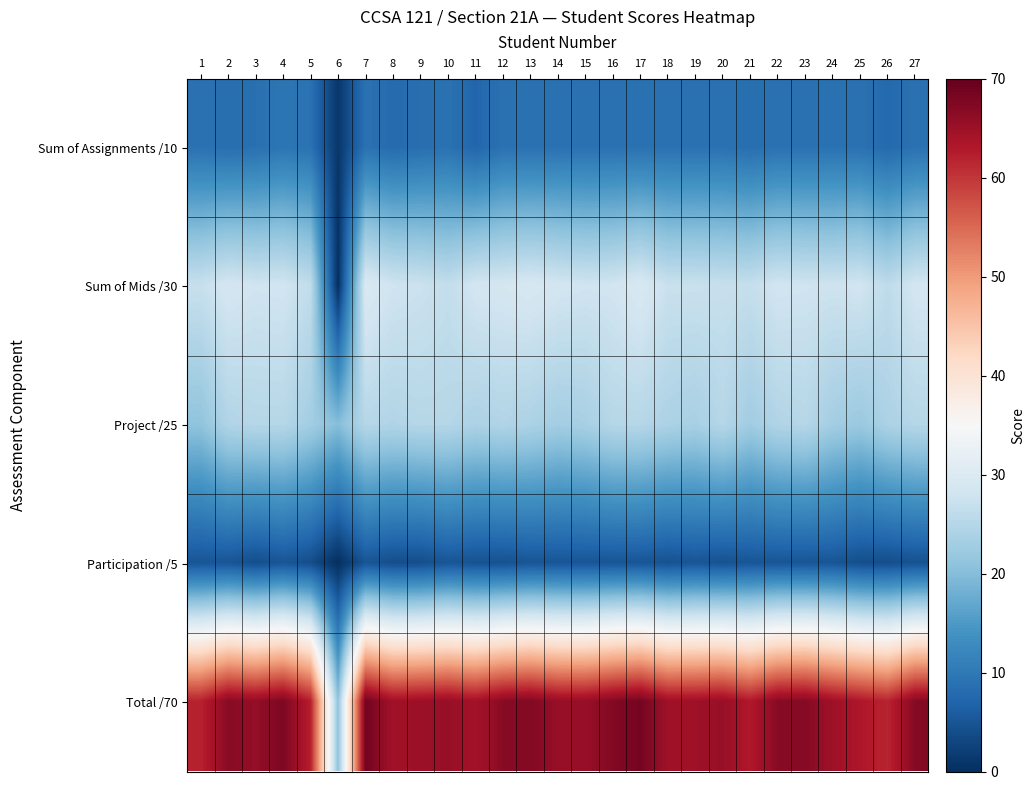

Count the number of data series in this chart.

5